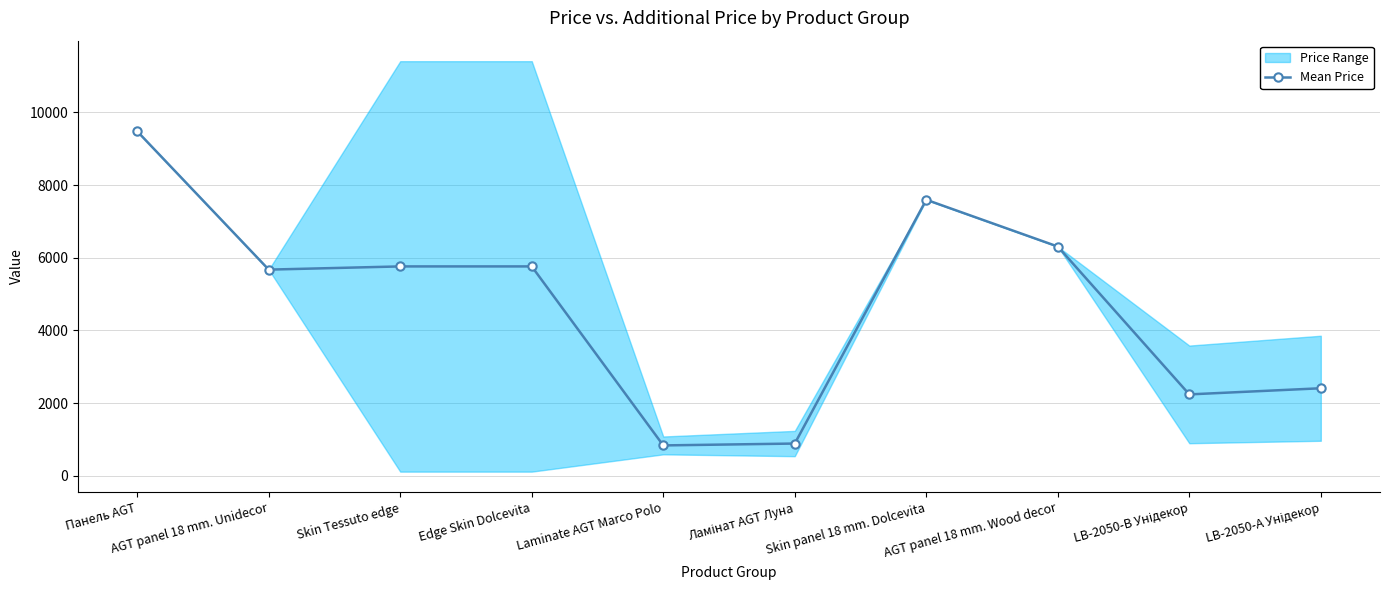

What value does the data have at AGT panel 18 mm. Wood decor?

6308.8